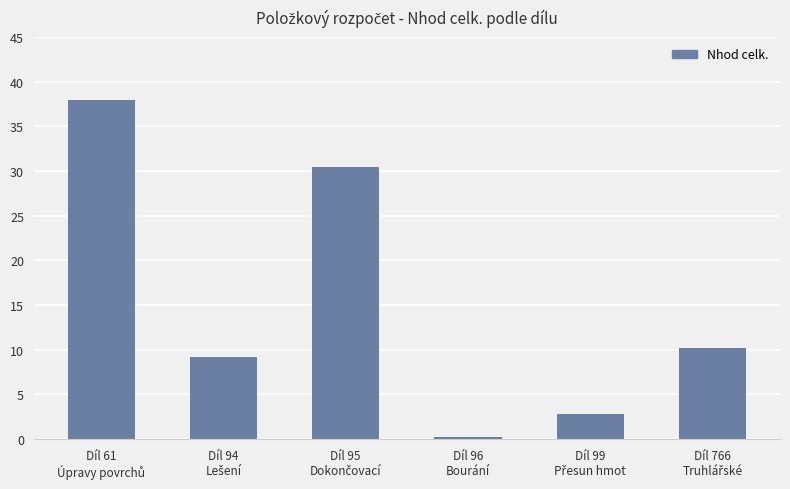

How many values are below 10?

3